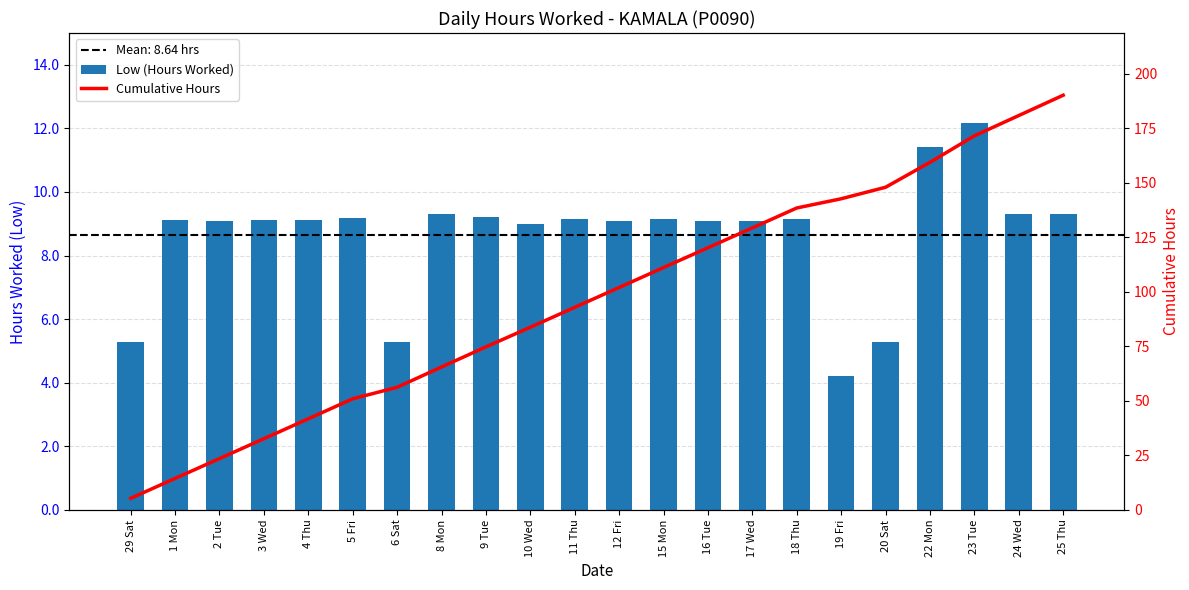

Which category has the highest value in the Low (Hours Worked) series?

23 Tue